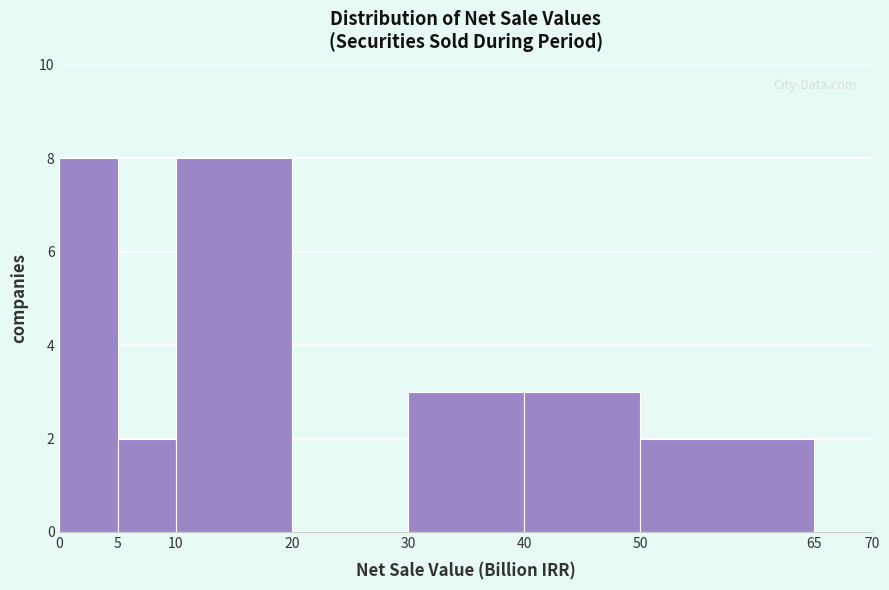

Reading left to right, list every bar in this chart as the range it spans on the x-axis followed by its height. The values are not printed on the chart, so give them approximately, as read against the axis.

0 to 5: 8
5 to 10: 2
10 to 20: 8
20 to 30: 0
30 to 40: 3
40 to 50: 3
50 to 65: 2
65 to 70: 0